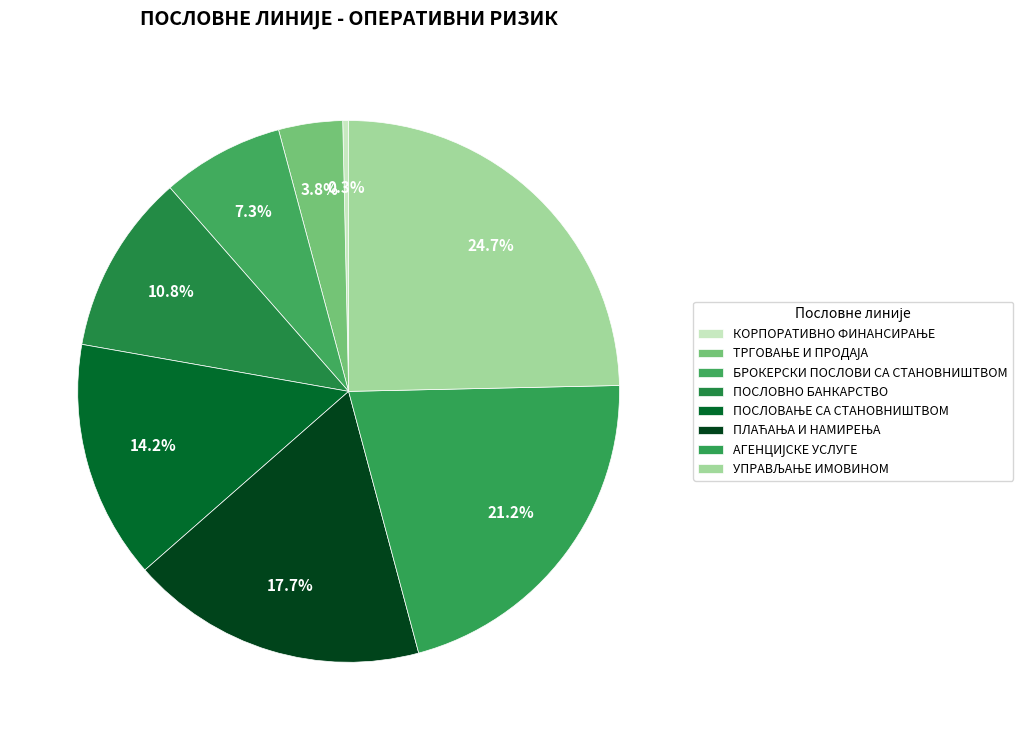

Count the number of slices in the pie.

8